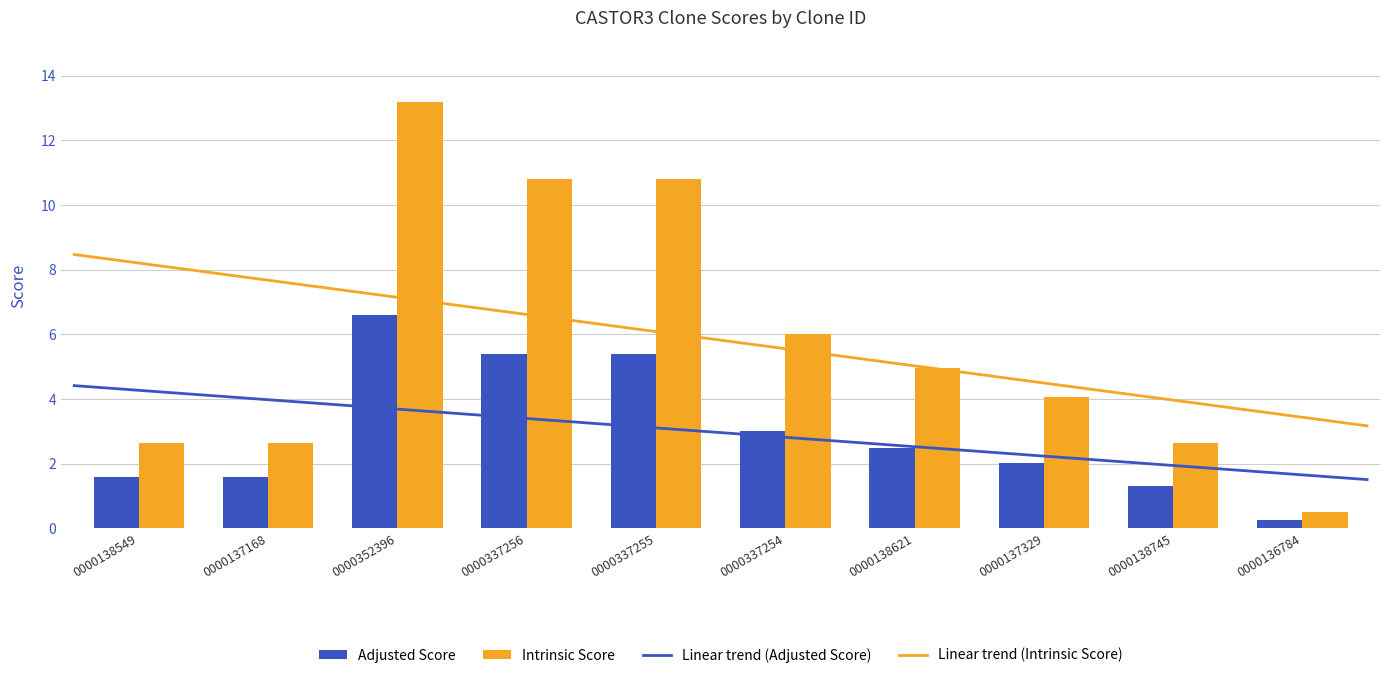

At which category is the sum across all series the highest?

0000352396